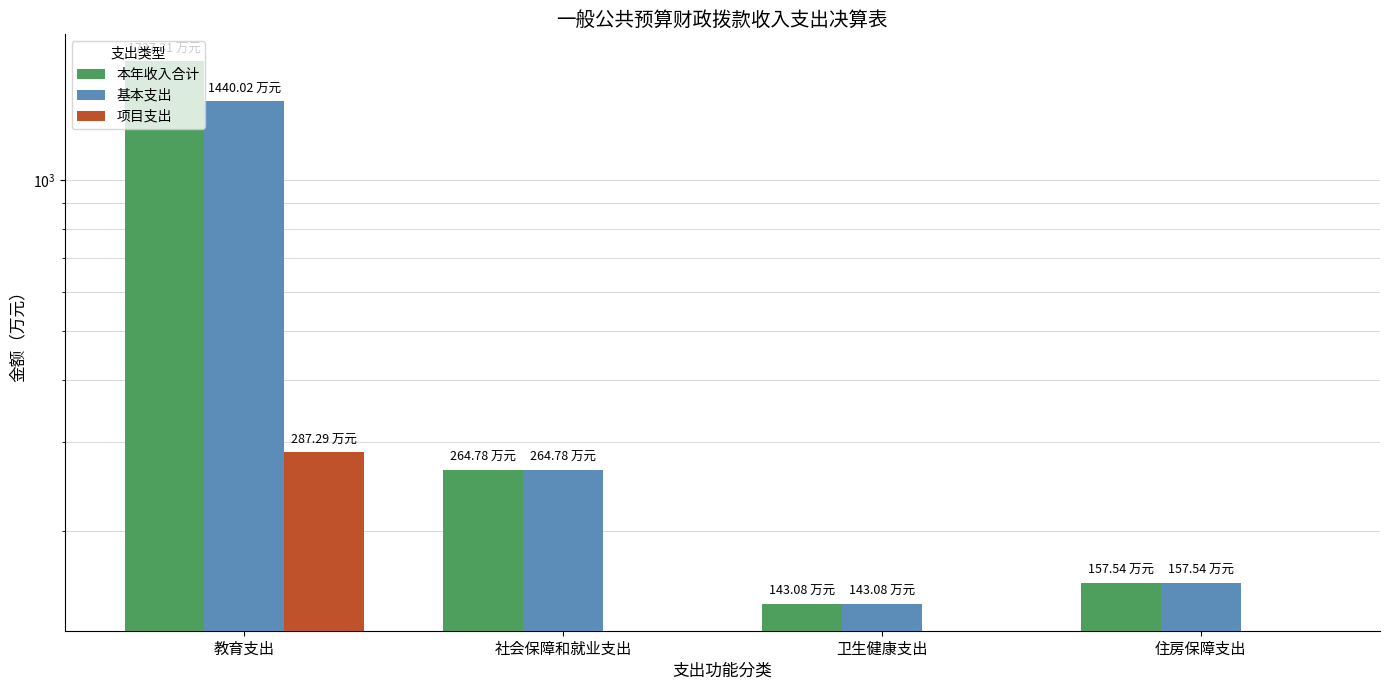

What is the spread (max minus min) of values at 社会保障和就业支出?

264.8